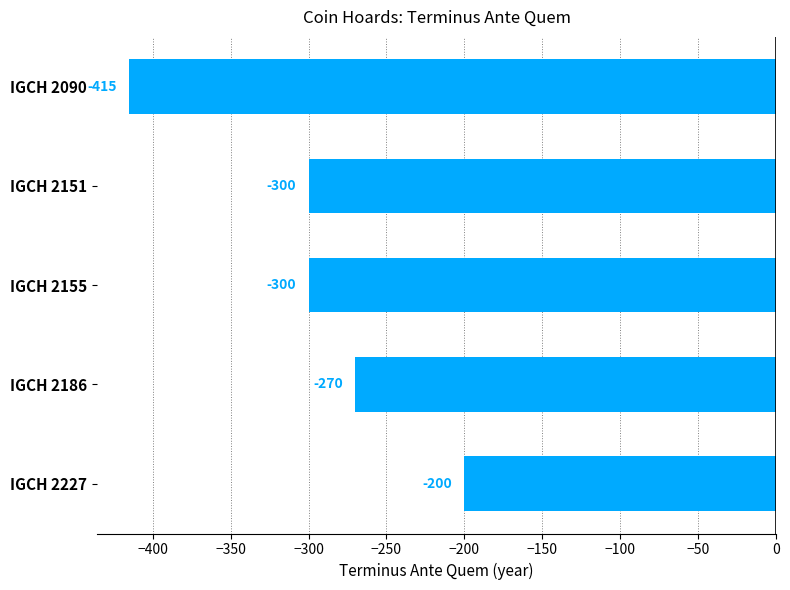

Between IGCH 2186 and IGCH 2090, which is larger?

IGCH 2186